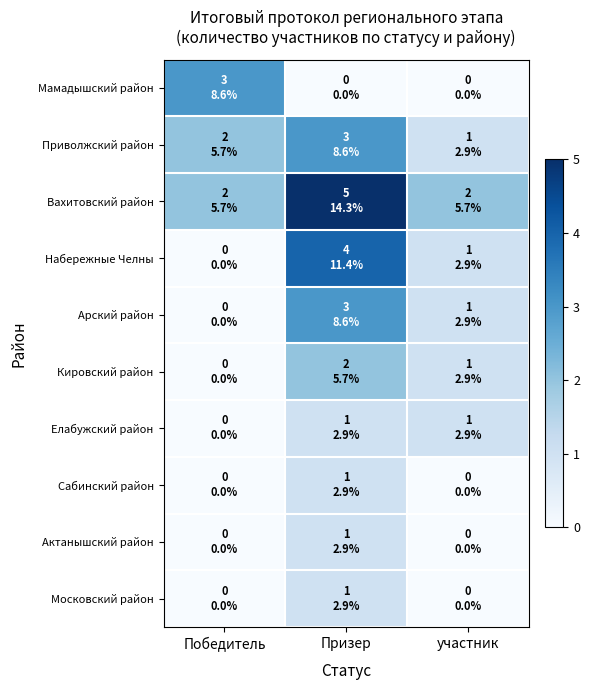

Reading left to right, what are all the values shown in this chart?

Мамадышский район: Победитель=3	Призер=0	участник=0
Приволжский район: Победитель=2	Призер=3	участник=1
Вахитовский район: Победитель=2	Призер=5	участник=2
Набережные Челны: Победитель=0	Призер=4	участник=1
Арский район: Победитель=0	Призер=3	участник=1
Кировский район: Победитель=0	Призер=2	участник=1
Елабужский район: Победитель=0	Призер=1	участник=1
Сабинский район: Победитель=0	Призер=1	участник=0
Актанышский район: Победитель=0	Призер=1	участник=0
Московский район: Победитель=0	Призер=1	участник=0